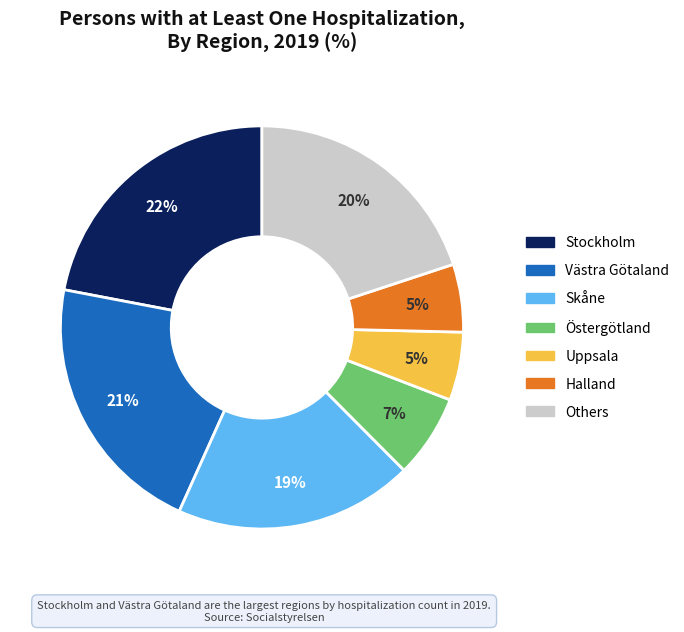

To the nearest percent, what is the difference between the largest and smallest slice percentages?

17%